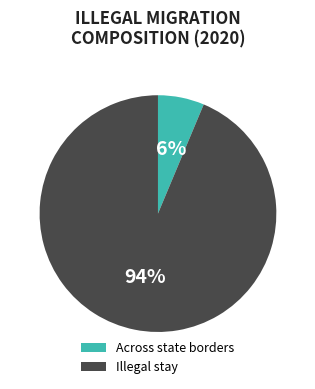

Which has a higher value, Across state borders or Illegal stay?

Illegal stay